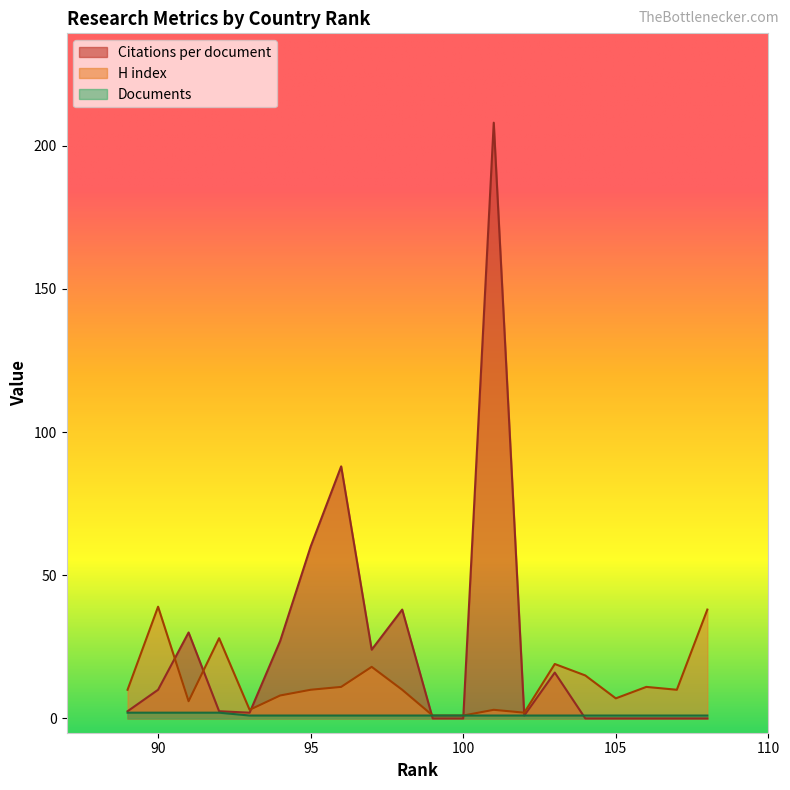

Between 108 and 100, which series saw the biggest shift?

H index